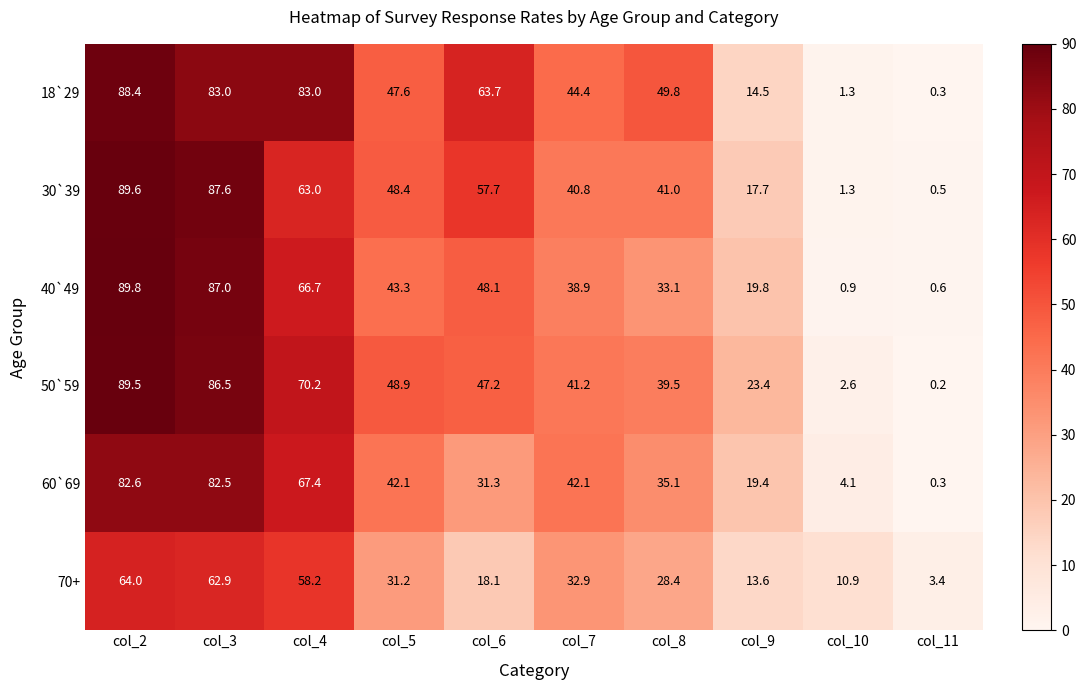

Rank the categories by 40`49 value from lowest to highest.

col_11, col_10, col_9, col_8, col_7, col_5, col_6, col_4, col_3, col_2